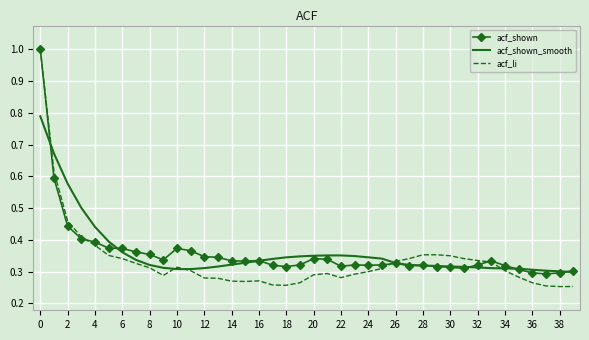

What is the maximum value for acf_shown_smooth?

0.8